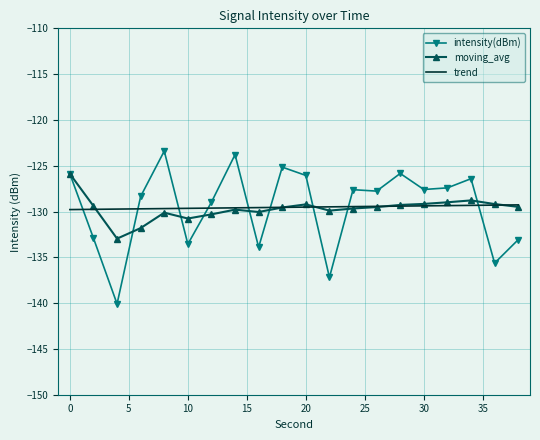

True or false: intensity(dBm) and trend cross at least once.

True